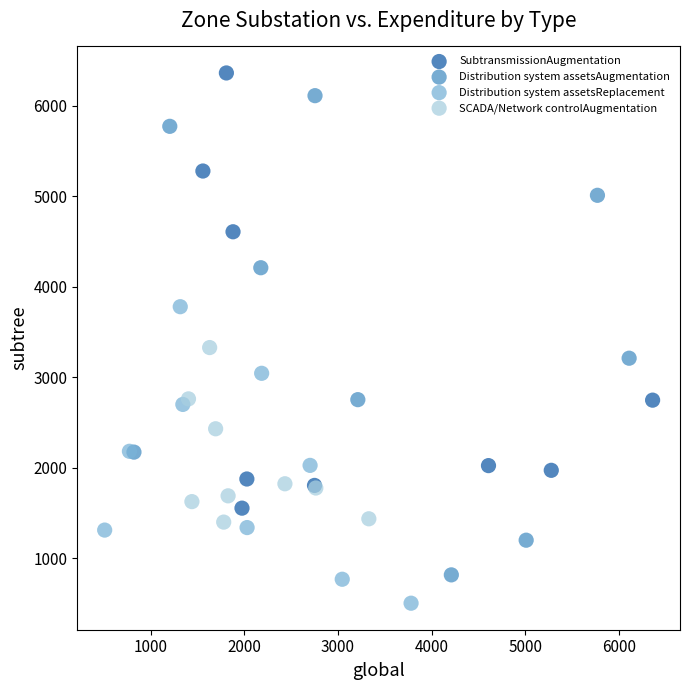

Which series contains the lowest Y value?

Distribution system assetsReplacement